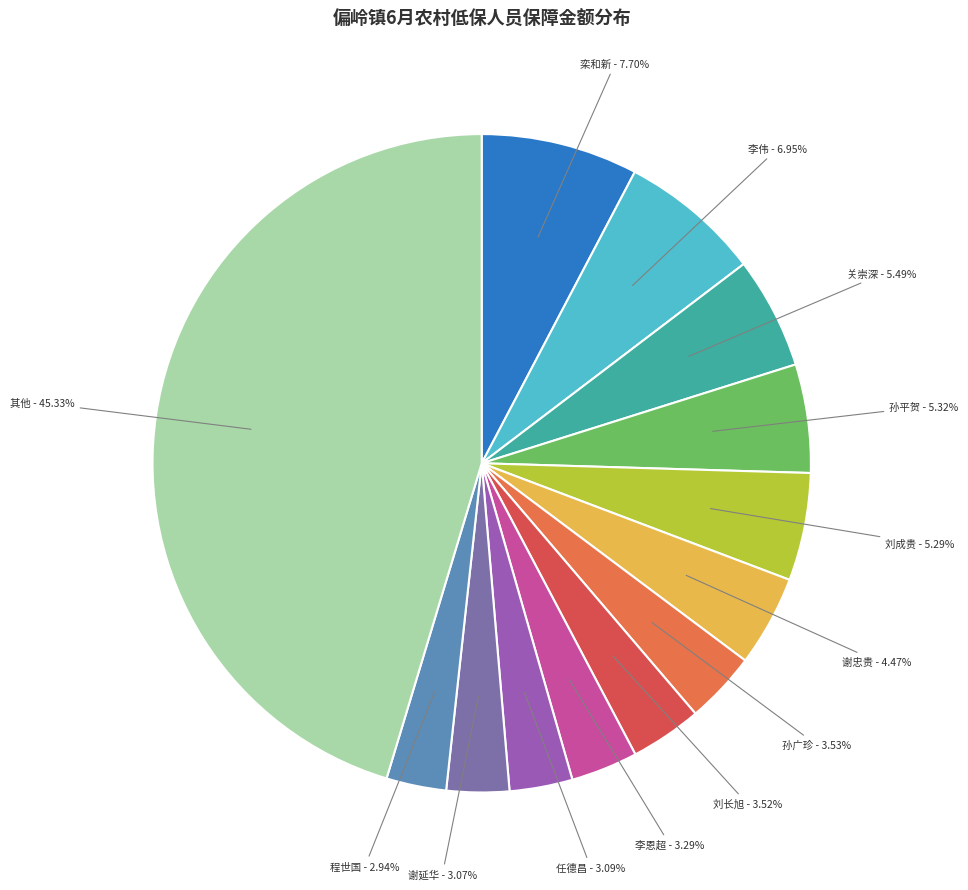

Which slice is the largest?

栾和新